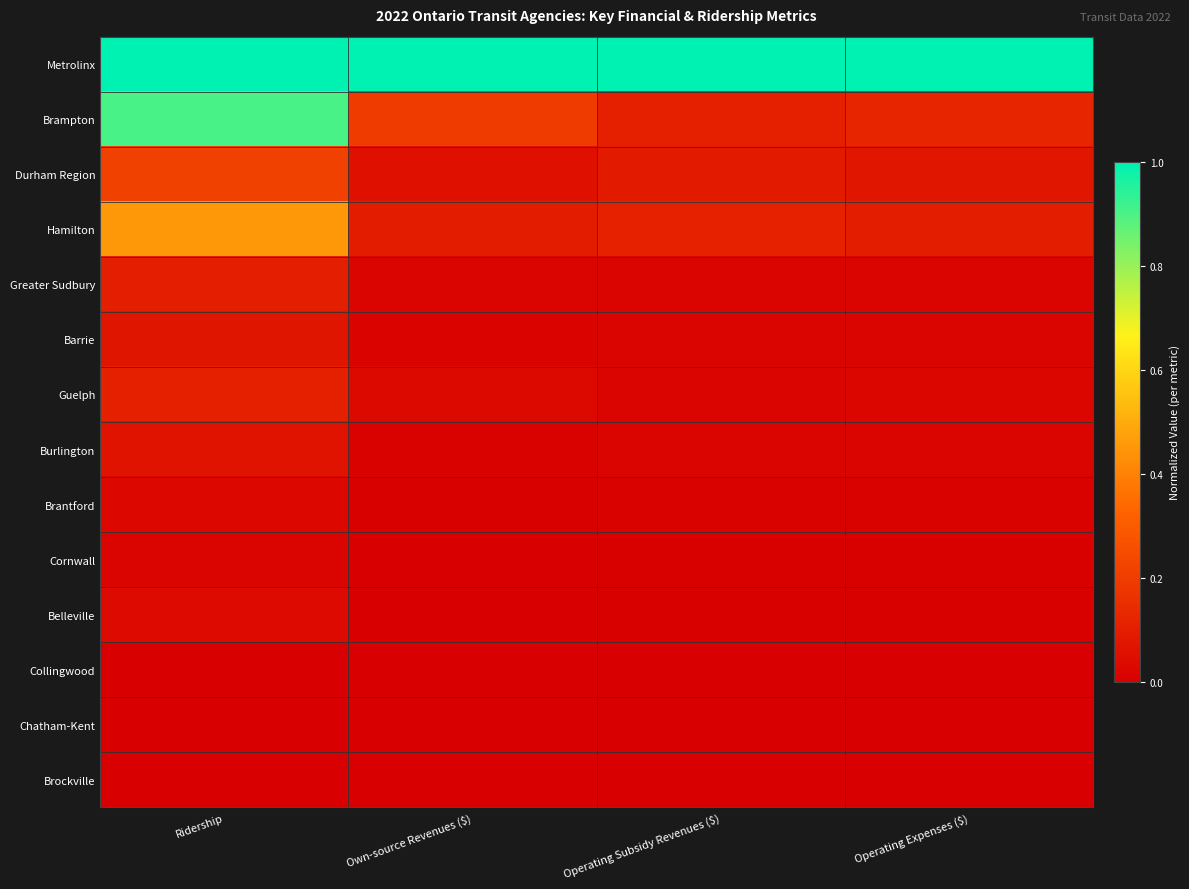

What is the spread (max minus min) of values at Own-source Revenues ($)?

1.0